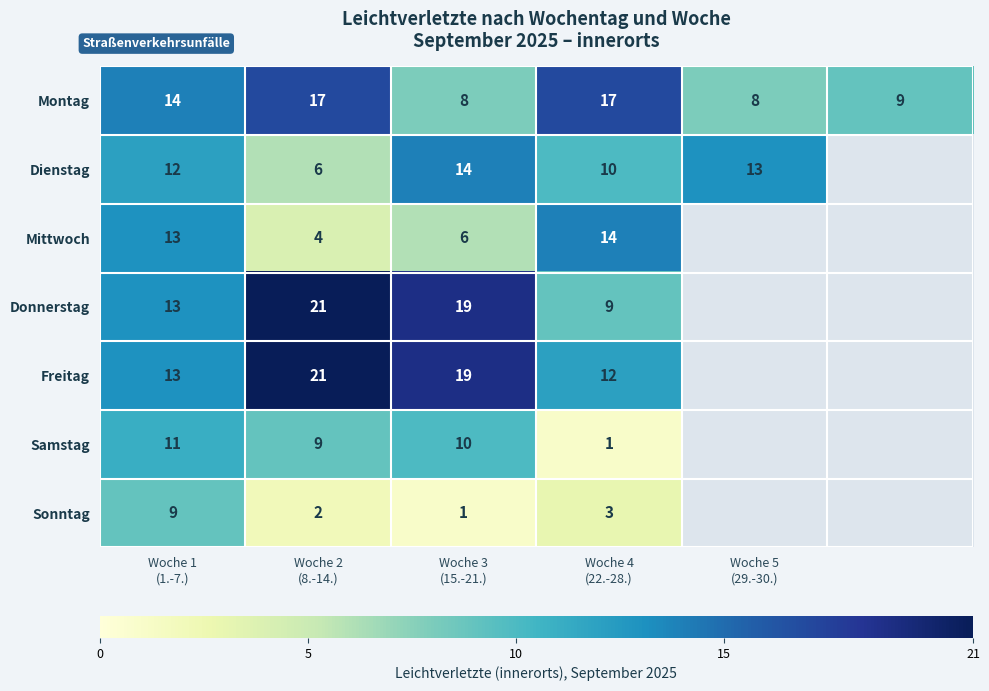

What is the average value of the Montag series?

12